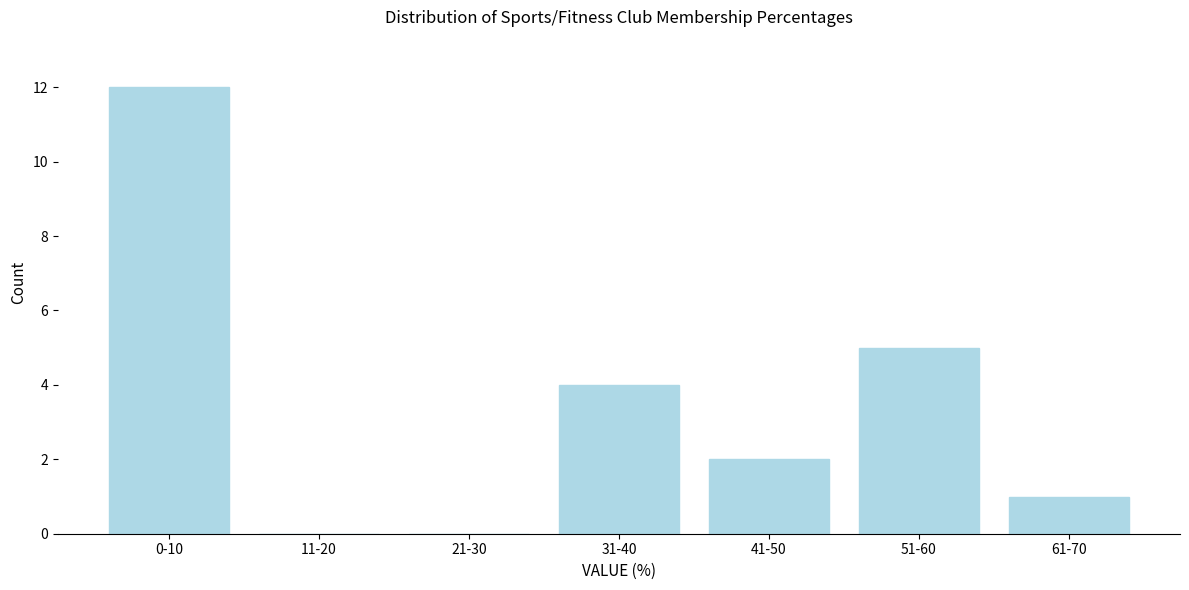

Reading right to left, extract all data points from this chart.

61-70=1	51-60=5	41-50=2	31-40=4	21-30=0	11-20=0	0-10=12